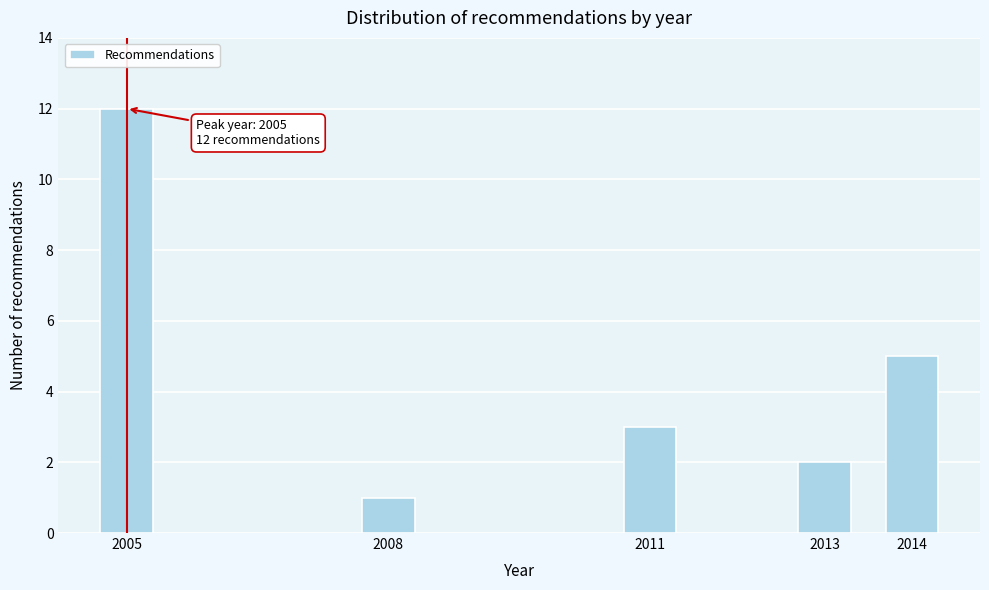

Reading left to right, transcribe all the data shown in this chart.

12	1	3	2	5